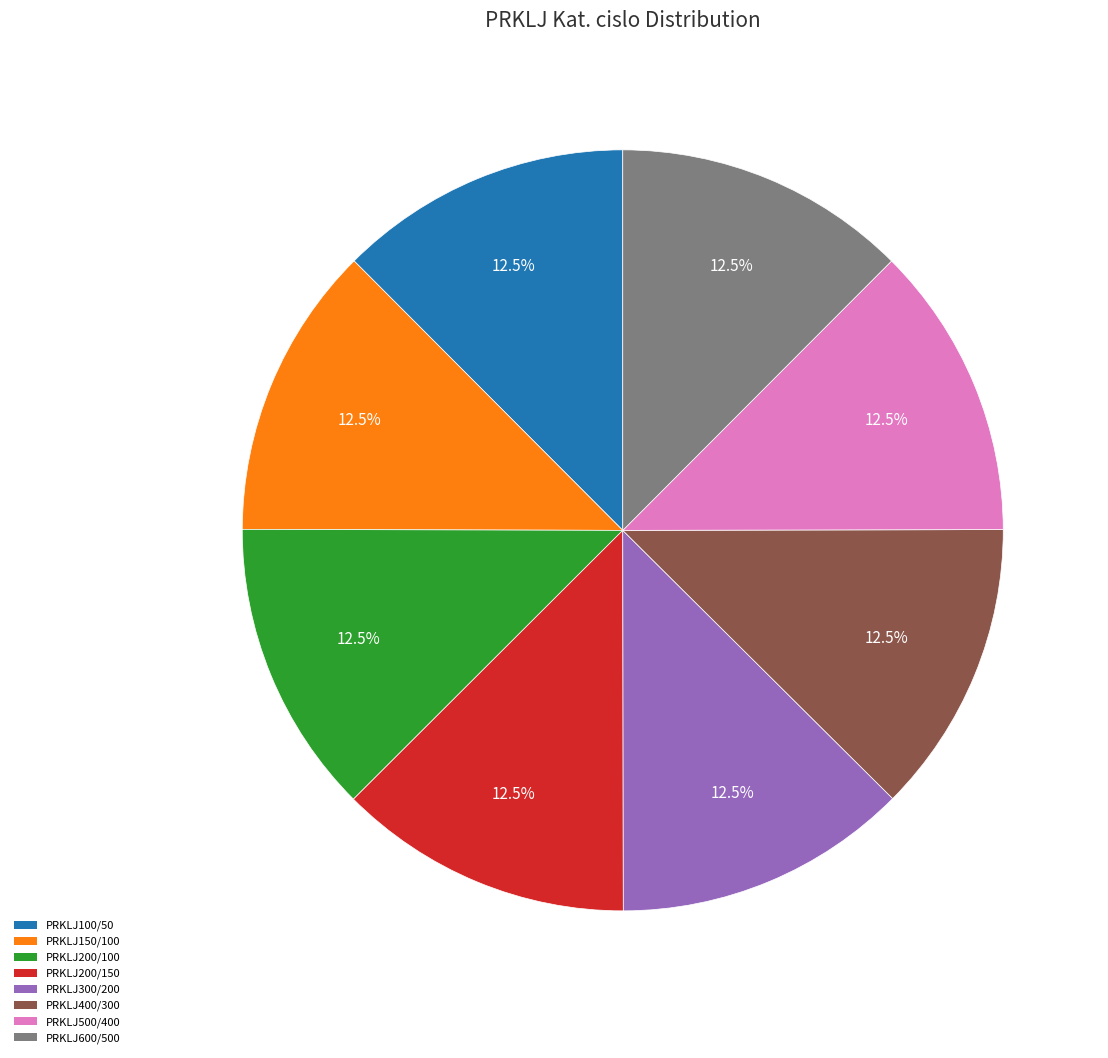

Approximately how many times larger is the value at PRKLJ200/100 compared to PRKLJ500/400?

1.0